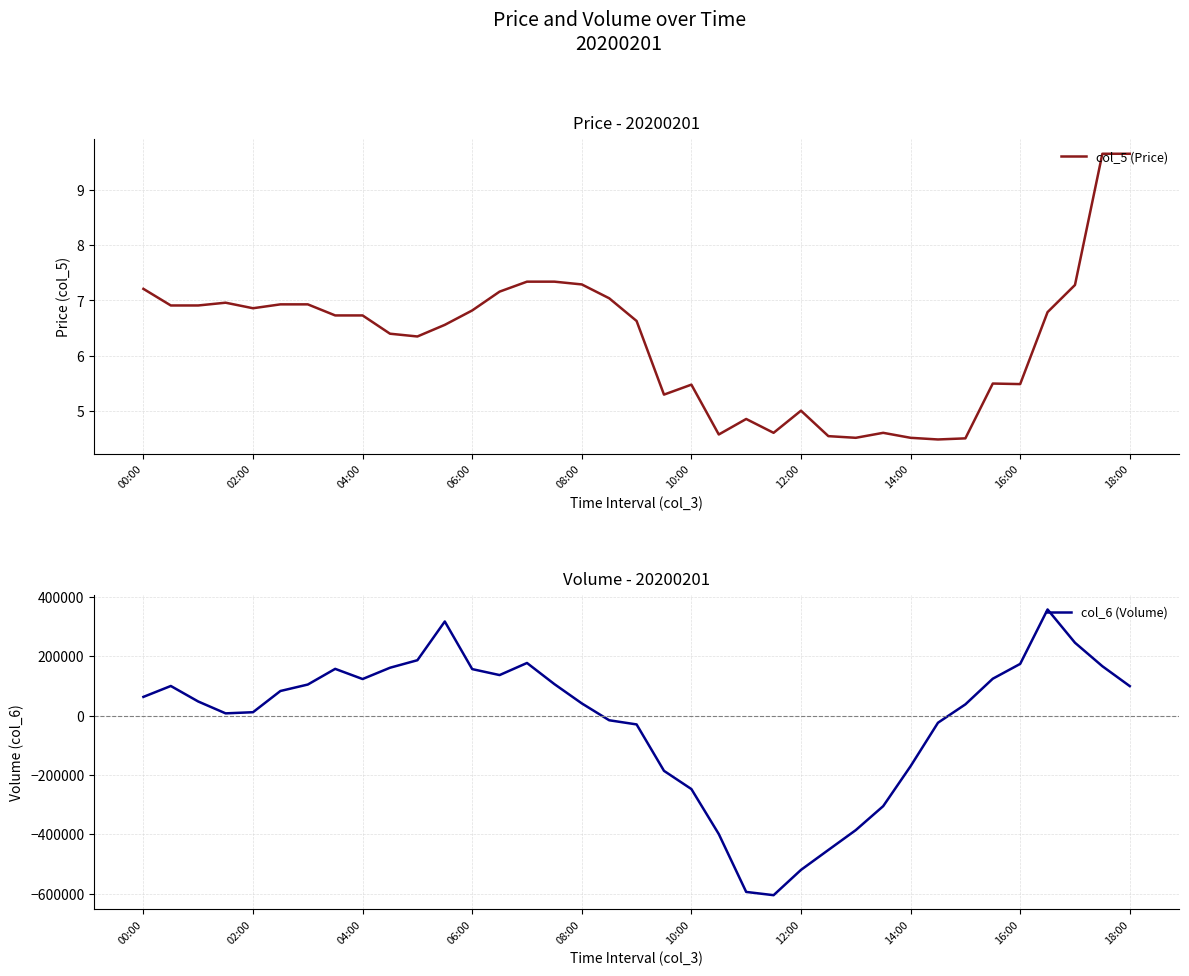

How many values in the col_6 (Volume) series exceed 63026?

18